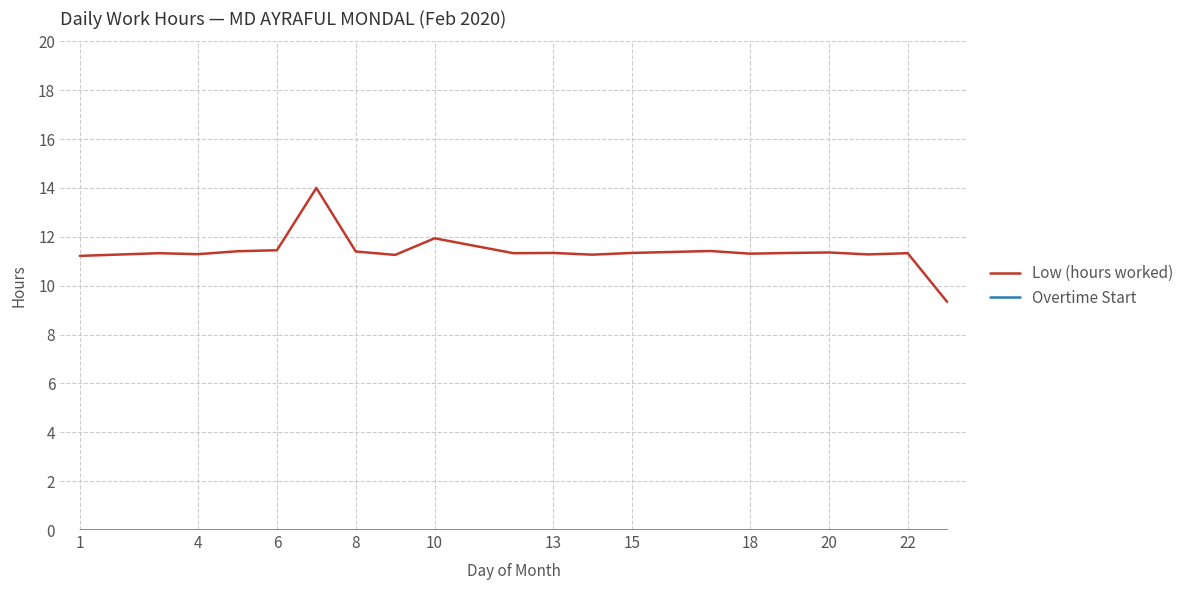

Which series has the largest range (max minus min)?

Low (hours worked)